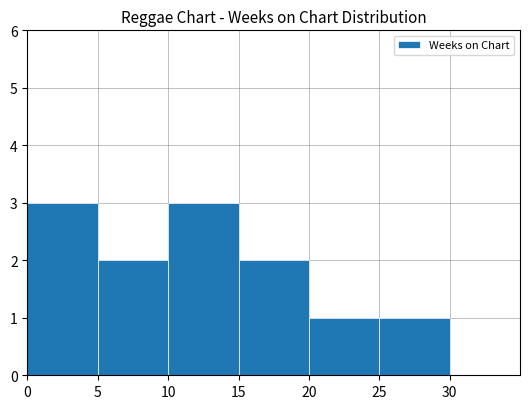

Reading right to left, extract all data points from this chart.

0	1	1	2	3	2	3